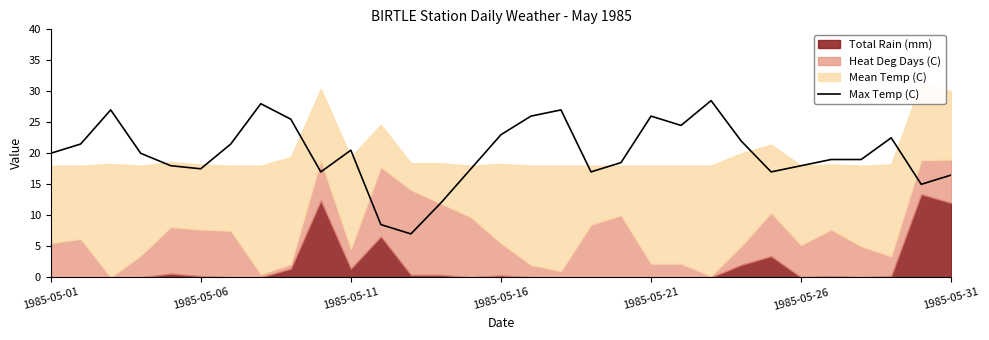

How many interior local peaks (higher than both neighbors) does the data have?

7